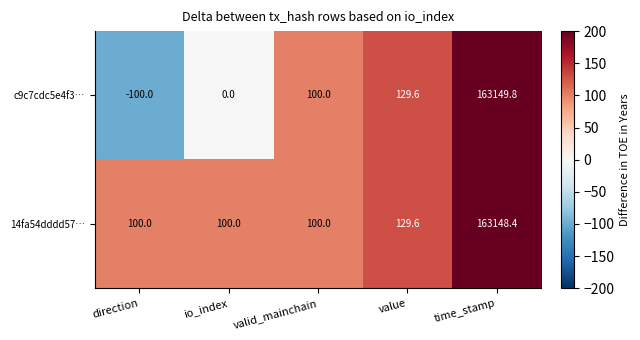

Reading left to right, list all the values displayed in this chart.

c9c7cdc5e4f3…: direction=-100.0	io_index=0.0	valid_mainchain=100.0	value=129.6	time_stamp=163149.8
14fa54dddd57…: direction=100.0	io_index=100.0	valid_mainchain=100.0	value=129.6	time_stamp=163148.4